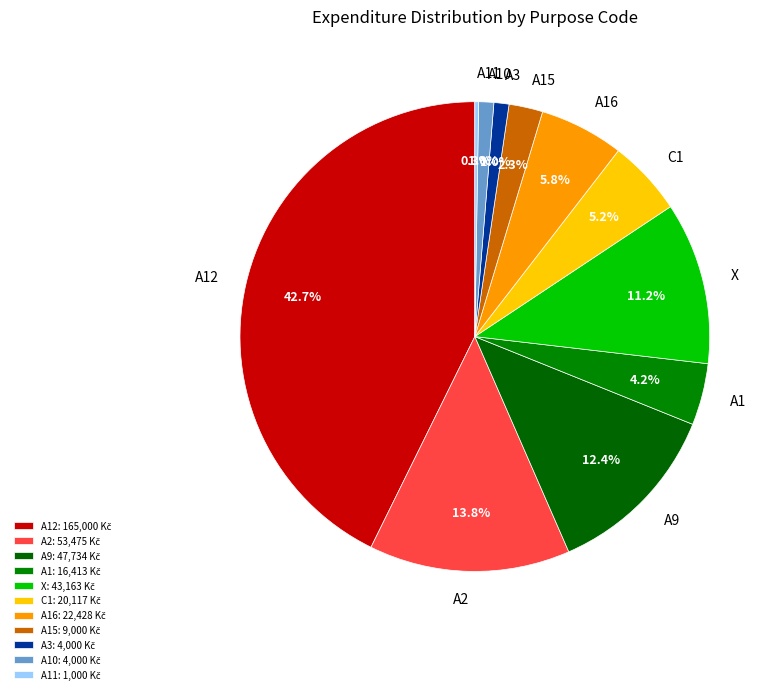

Does any single category account for the majority?

No